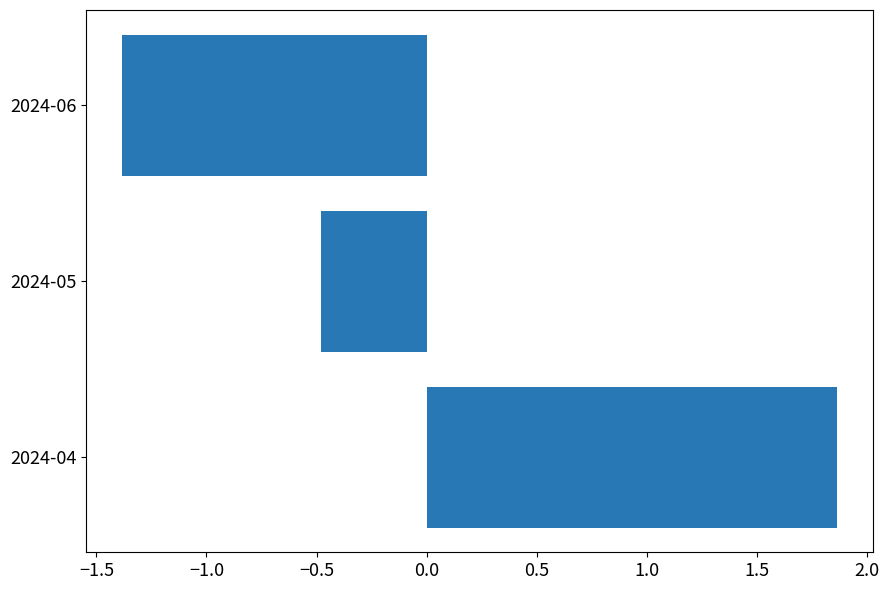

Rank the categories by value from lowest to highest.

2024-06, 2024-05, 2024-04